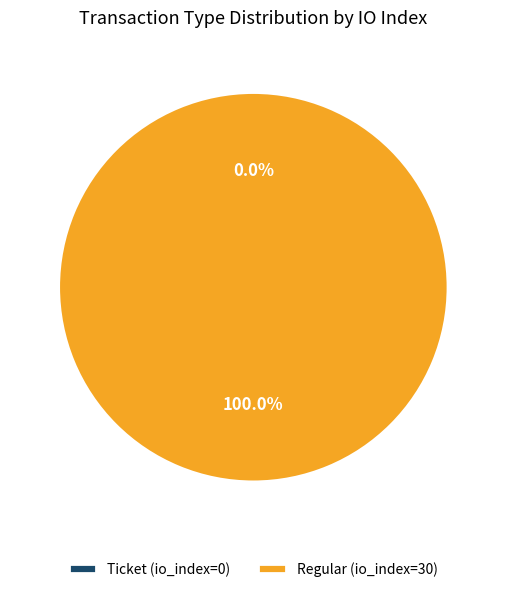

Rank the categories by value from lowest to highest.

Ticket (io_index=0), Regular (io_index=30)